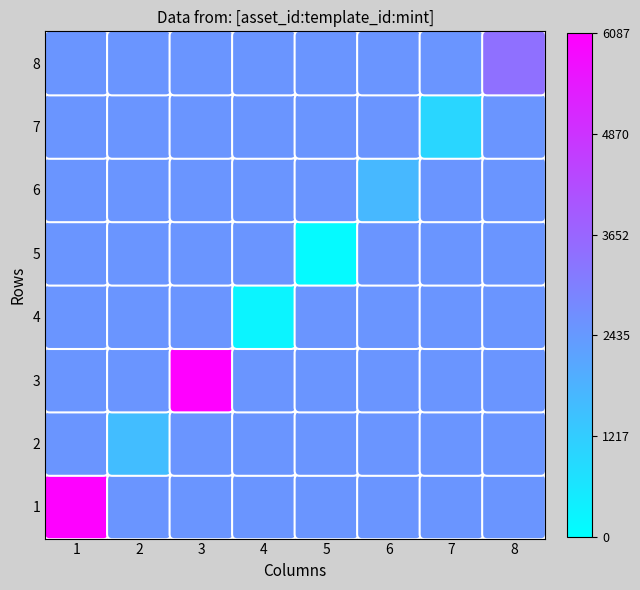

At which category does the chart reach its minimum across all series?

5